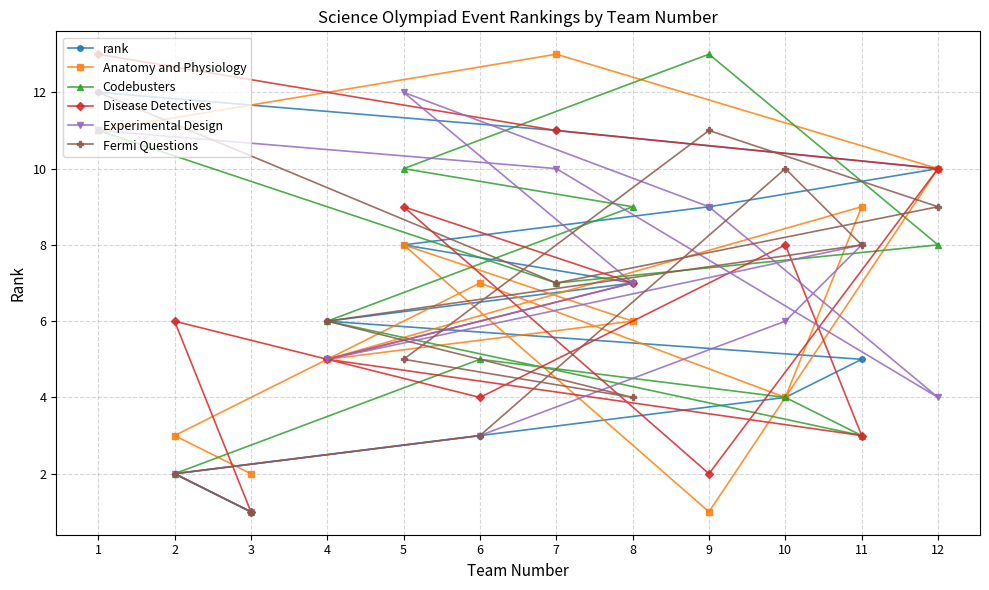

Where is Experimental Design nearest to the value 6?

10